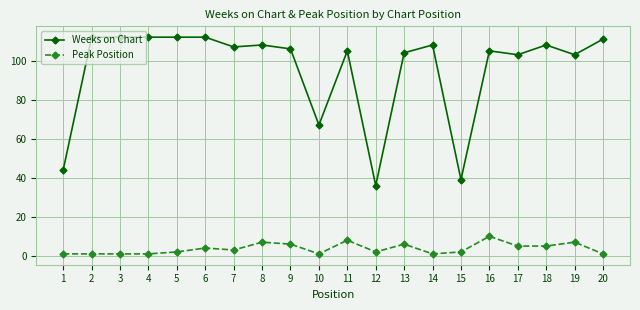

What is the value of the Weeks on Chart point at the 18th from the left?

108